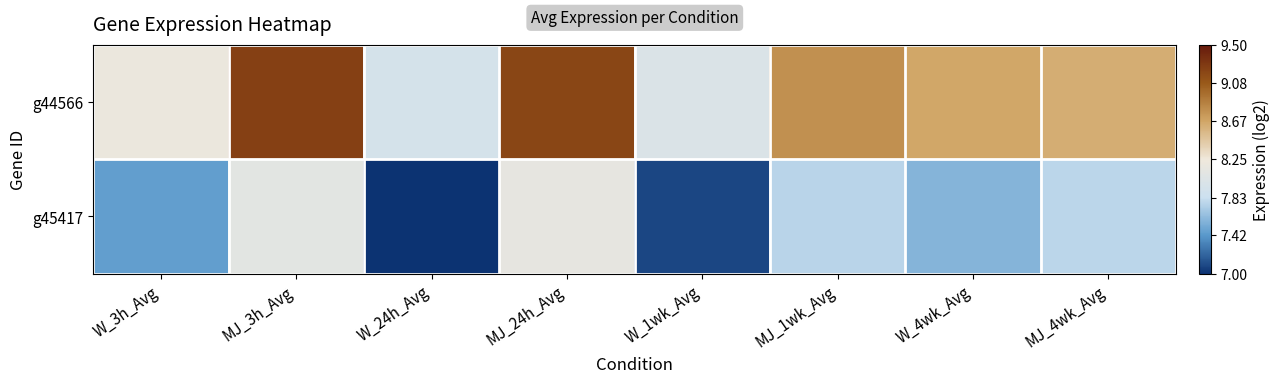

At MJ_3h_Avg, list the series in order from smallest to largest.

g45417, g44566